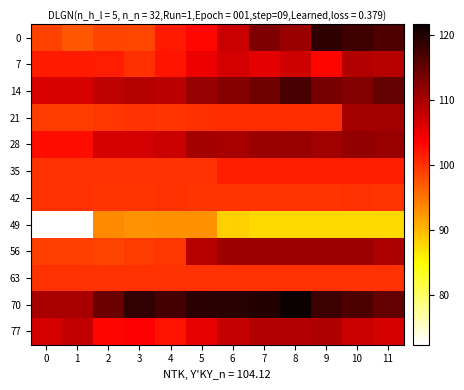

Reading left to right, what are all the values shown in this chart?

0: 0=98.8	1=97.3	2=98.6	3=98.5	4=101.8	5=103.1	6=107.6	7=113.1	8=111.0	9=118.8	10=117.7	11=116.6
7: 0=101.8	1=101.8	2=101.5	3=100.3	4=102.2	5=104.9	6=106.9	7=105.6	8=107.1	9=103.2	10=109.3	11=109.0
14: 0=106.4	1=106.4	2=108.5	3=109.0	4=108.7	5=111.4	6=112.6	7=114.1	8=116.9	9=113.6	10=112.6	11=115.0
21: 0=99.2	1=99.2	2=99.7	3=100.0	4=99.9	5=100.1	6=100.4	7=100.4	8=100.4	9=100.4	10=110.3	11=110.5
28: 0=102.6	1=102.6	2=106.7	3=107.0	4=107.6	5=110.2	6=110.1	7=111.0	8=111.2	9=110.6	10=111.5	11=111.2
35: 0=100.0	1=100.0	2=100.0	3=100.0	4=100.0	5=100.0	6=101.3	7=101.3	8=101.3	9=101.3	10=101.3	11=101.3
42: 0=100.0	1=100.0	2=99.9	3=99.8	4=99.9	5=99.9	6=99.8	7=99.8	8=99.8	9=99.8	10=100.0	11=99.8
49: 0=72.4	1=72.4	2=93.4	3=93.0	4=93.0	5=93.0	6=88.5	7=87.7	8=87.7	9=87.7	10=87.7	11=87.7
56: 0=99.1	1=99.1	2=98.7	3=99.2	4=99.6	5=108.9	6=110.7	7=110.9	8=110.9	9=110.9	10=110.7	11=109.8
63: 0=100.0	1=100.0	2=100.0	3=100.0	4=100.0	5=100.0	6=100.0	7=100.0	8=100.0	9=100.0	10=100.0	11=100.0
70: 0=110.0	1=110.0	2=114.4	3=118.7	4=117.4	5=119.2	6=119.5	7=119.9	8=121.7	9=117.9	10=116.8	11=115.1
77: 0=106.8	1=108.1	2=103.2	3=103.7	4=102.4	5=105.2	6=107.9	7=109.2	8=109.2	9=109.5	10=107.6	11=106.5